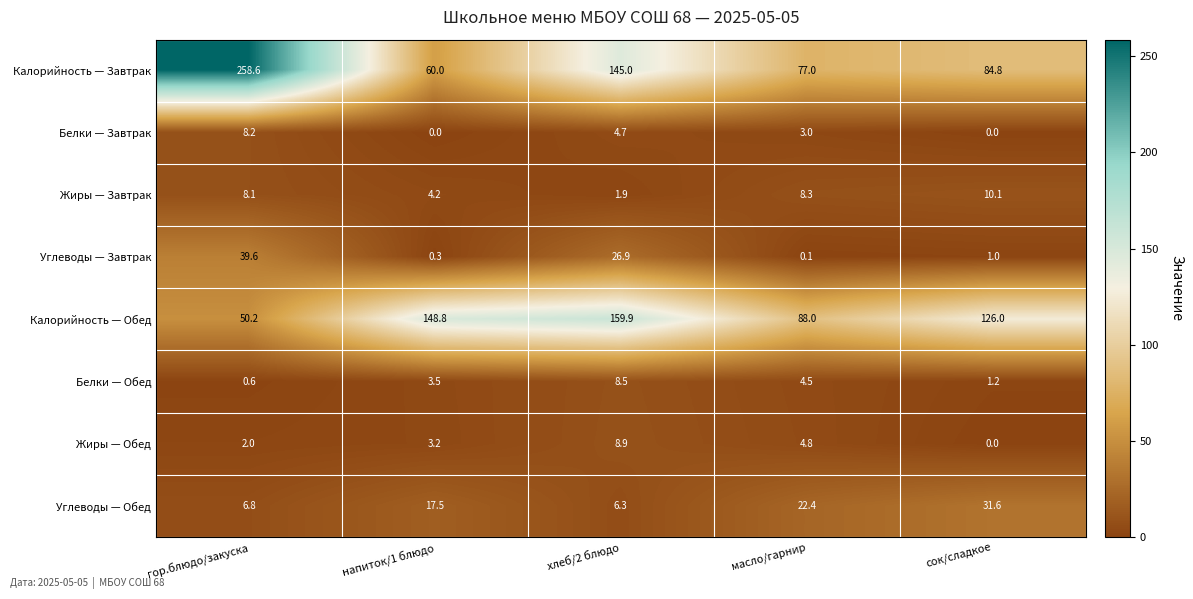

Where does the Белки — Завтрак series first go above 3?

гор.блюдо/закуска